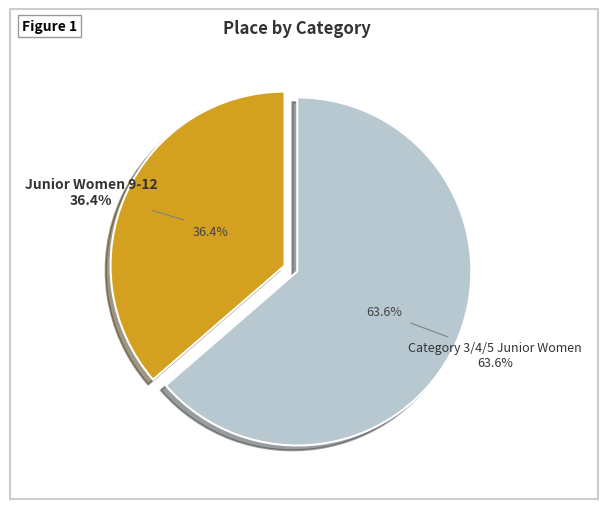

What percentage is the Category 3/4/5 Junior Women slice, to the nearest percent?

64%